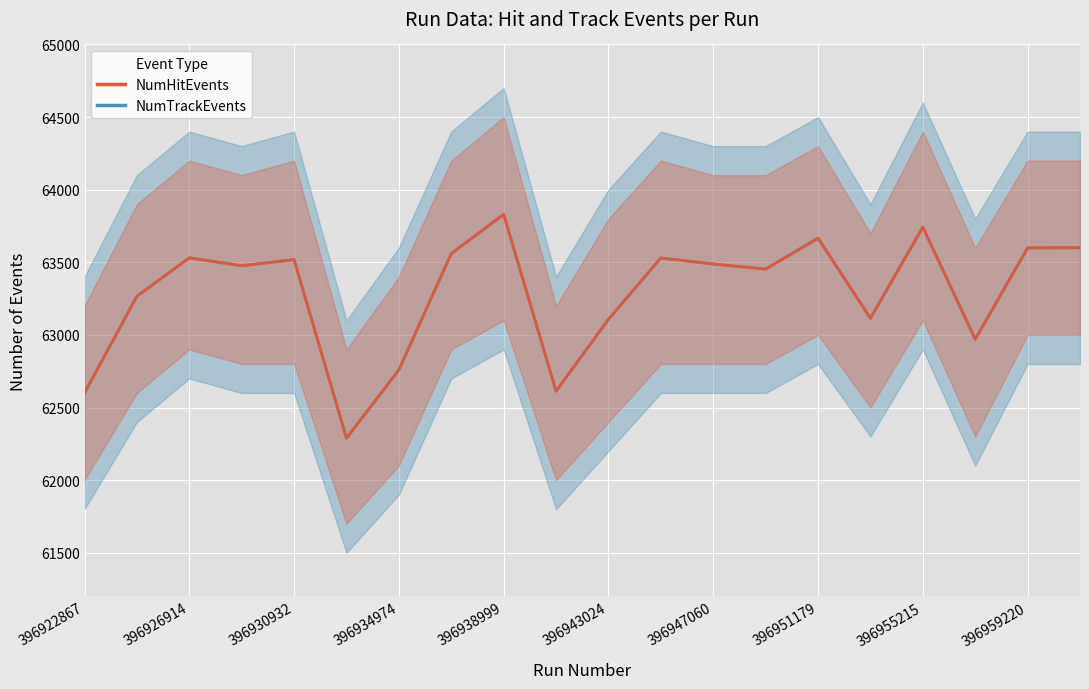

The NumTrackEvents series shows 42545 at 396938999. True or false?

False